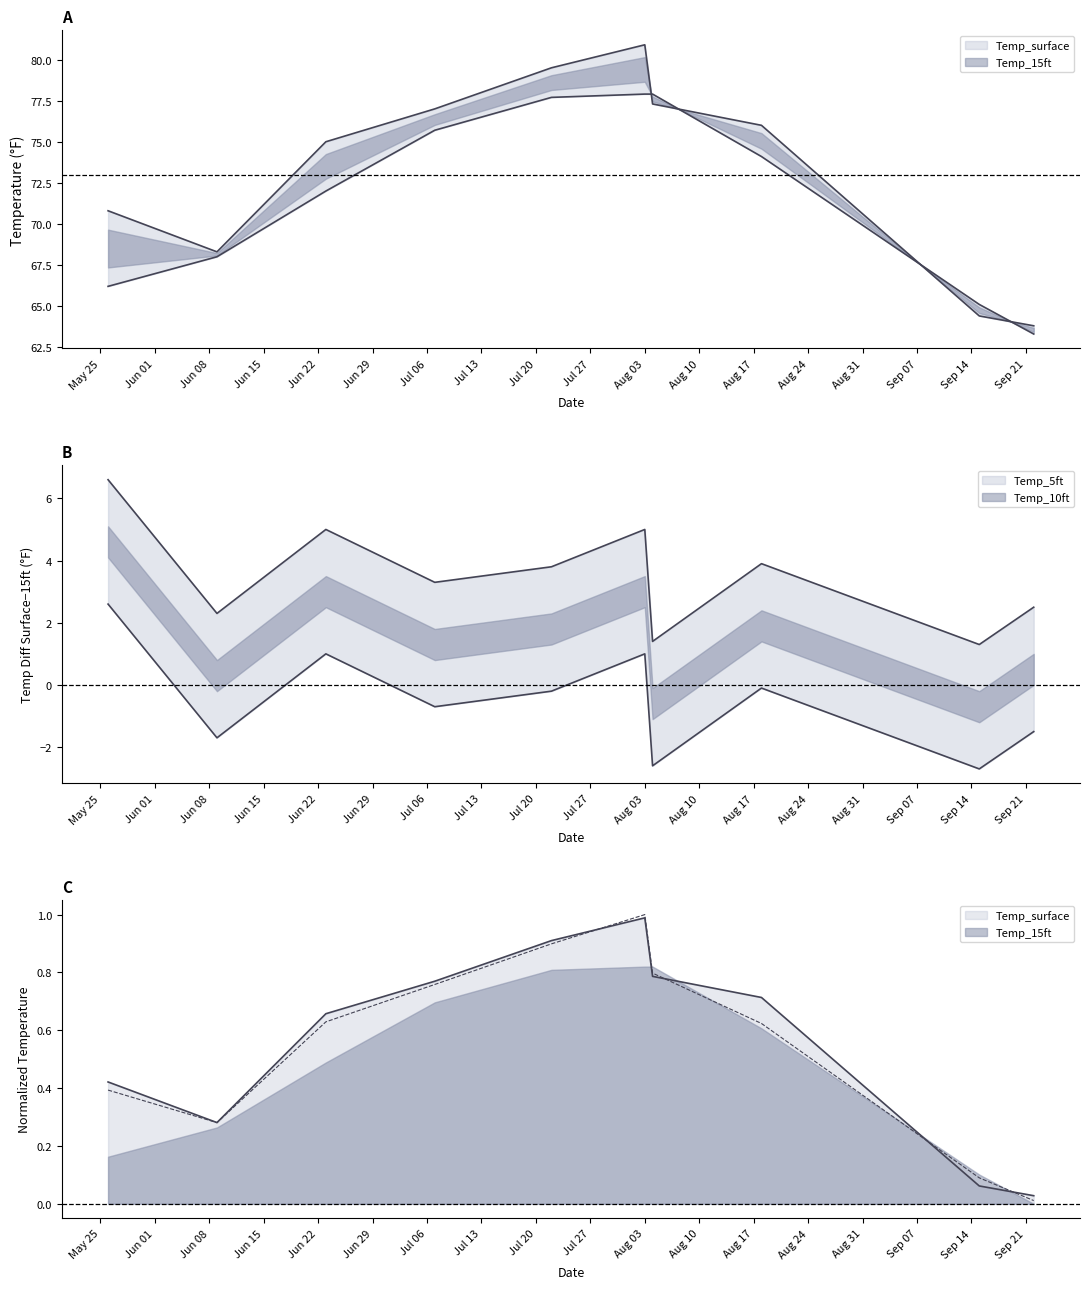

True or false: Temp_15ft and Temp_5ft intersect in this chart.

False